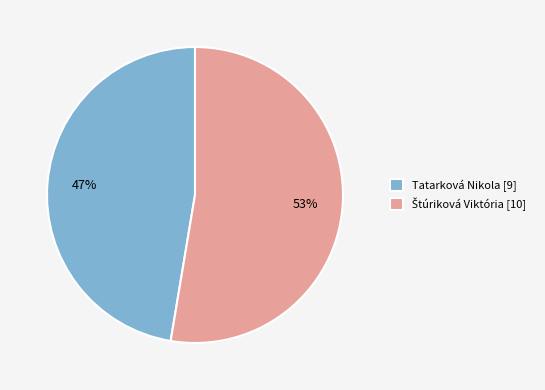

To the nearest percent, what portion does Tatarková Nikola [9] represent?

47%